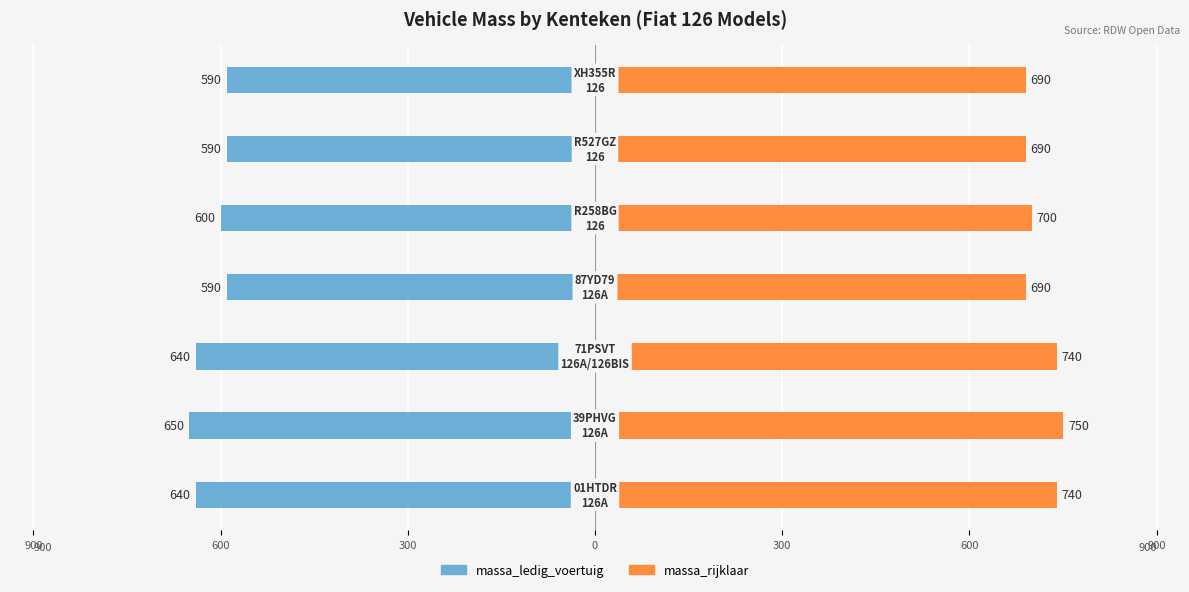

The massa_rijklaar series shows 1058 at 300. True or false?

False